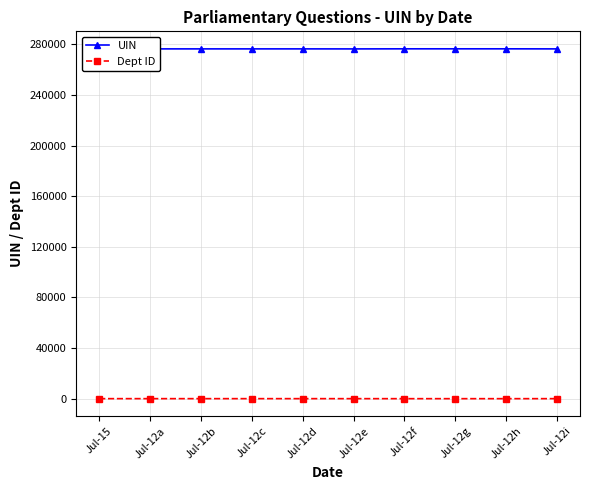

True or false: UIN has more than 0 points higher than both neighbors.

True